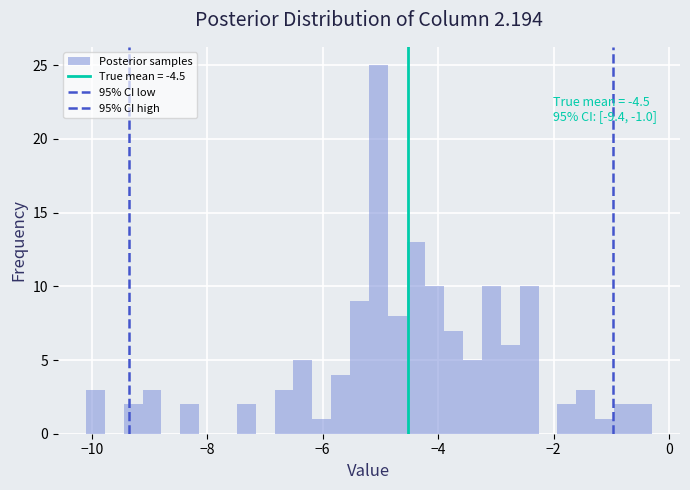

Read against the x-axis, roughly where is the centre of the tallest bar?

-5.0